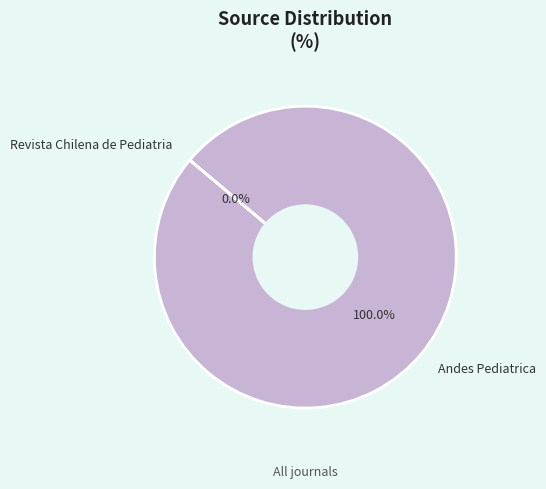

What is the majority slice?

Andes Pediatrica